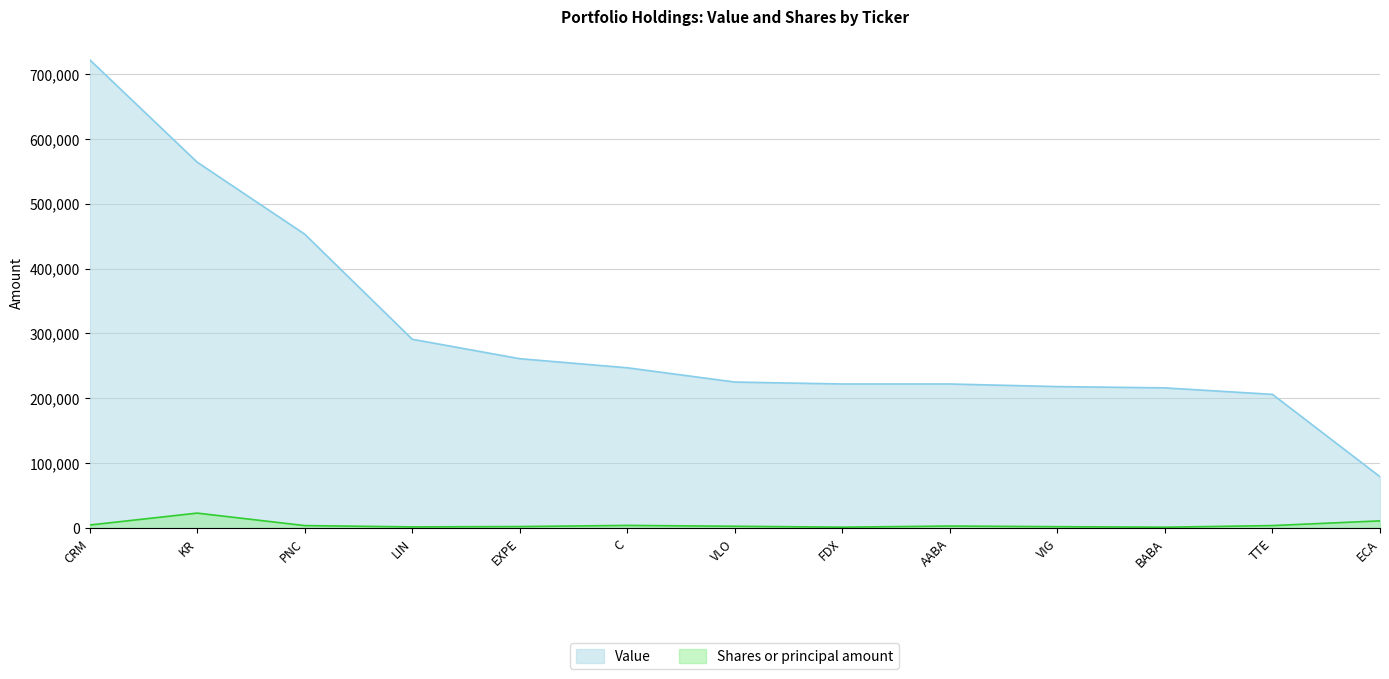

Does the chart have visible grid lines?

Yes